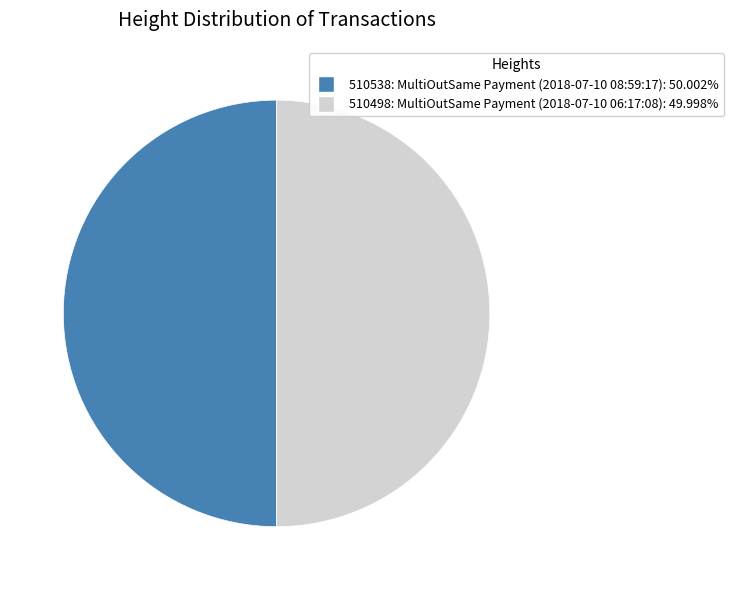

Combined, do 510538 and 510498 account for over 50%?

Yes